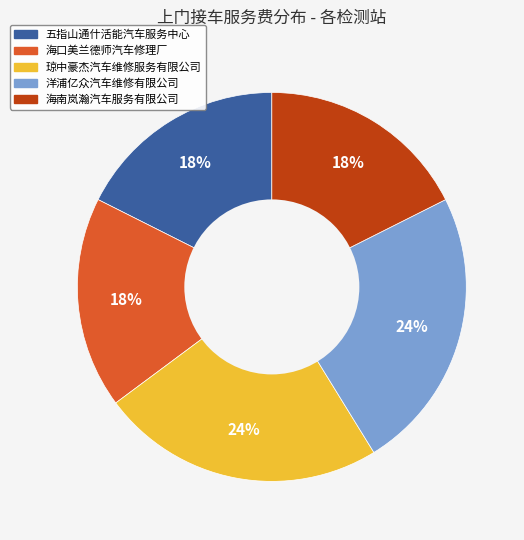

Does 琼中豪杰汽车维修服务有限公司 account for over 50% of the chart?

No